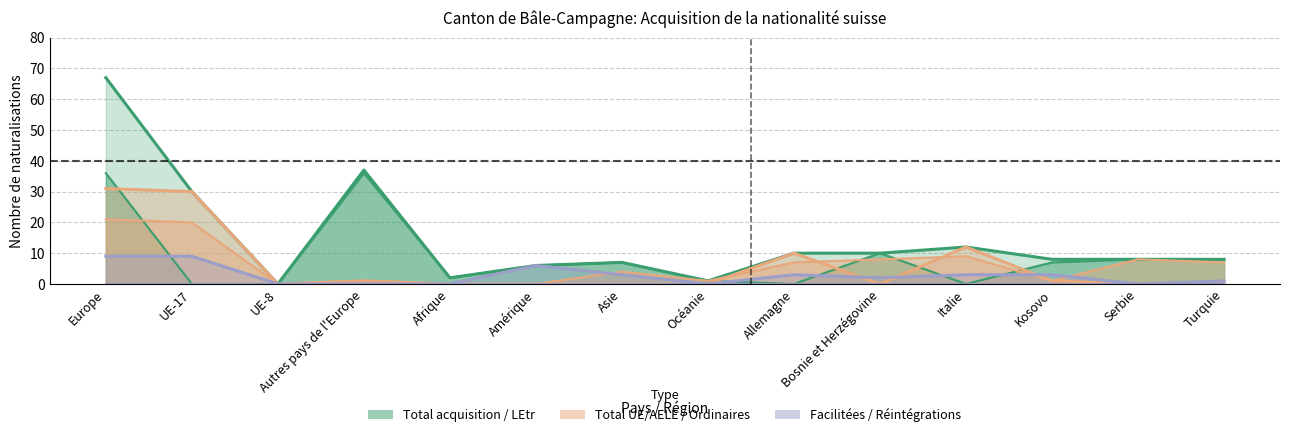

Is the value of Total LEtr / OASA at Italie greater than the value of Total acquisition at UE-8?

No